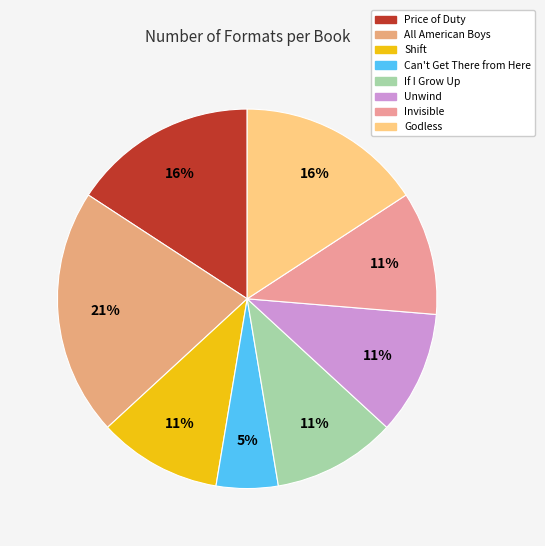

To the nearest percent, what is the difference between the Can't Get There from Here and All American Boys slice percentages?

16%